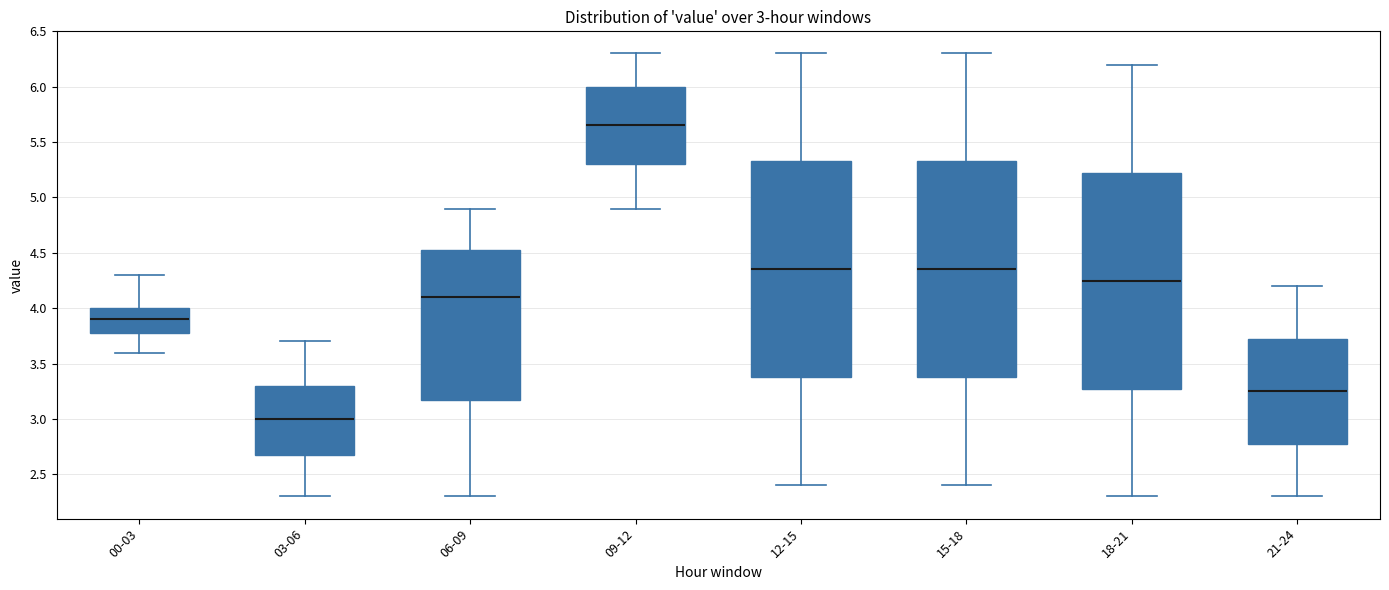

Which box's median line is the lowest?

03-06